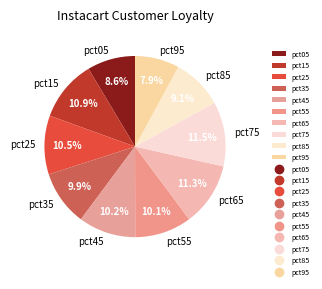

How many slices are in this pie chart?

10